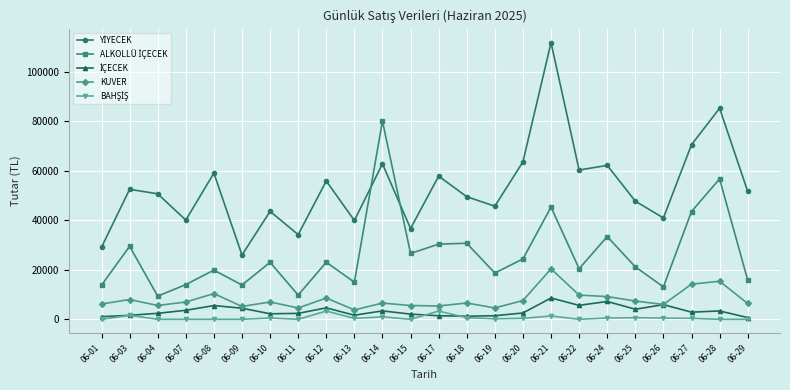

At which category does the chart reach its peak across all series?

06-21